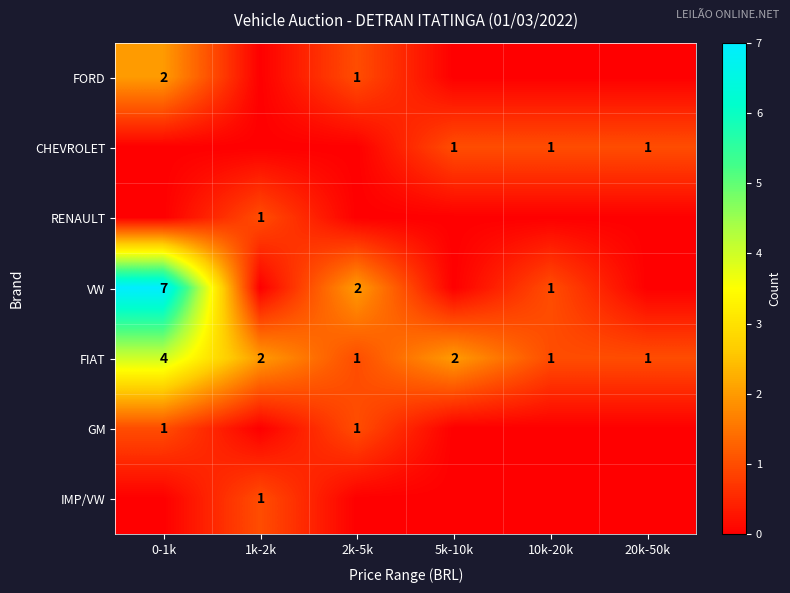

True or false: FIAT has a value of 3 at 1k-2k.

False